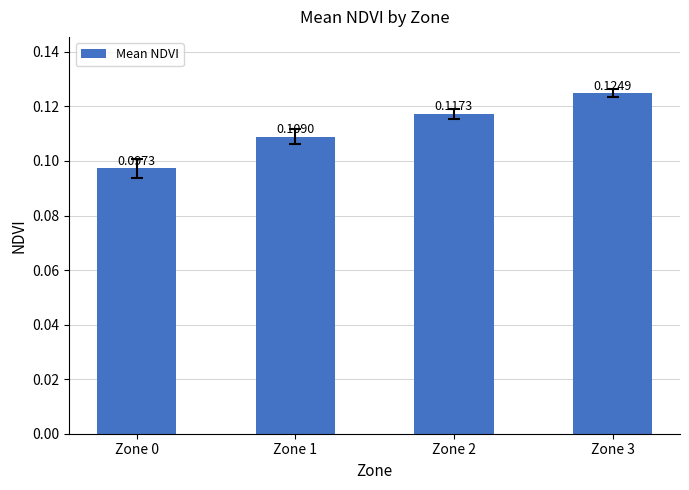

Rank the categories by value from highest to lowest.

Zone 3, Zone 2, Zone 1, Zone 0